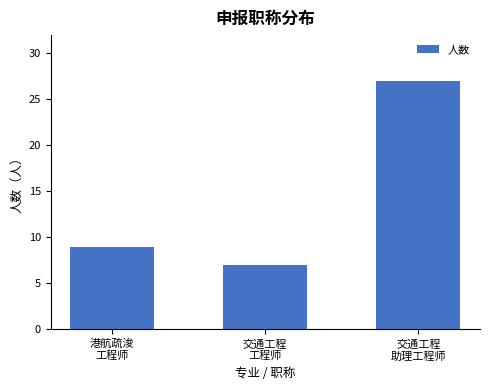

Which category has the highest value across all series?

交通工程
助理工程师